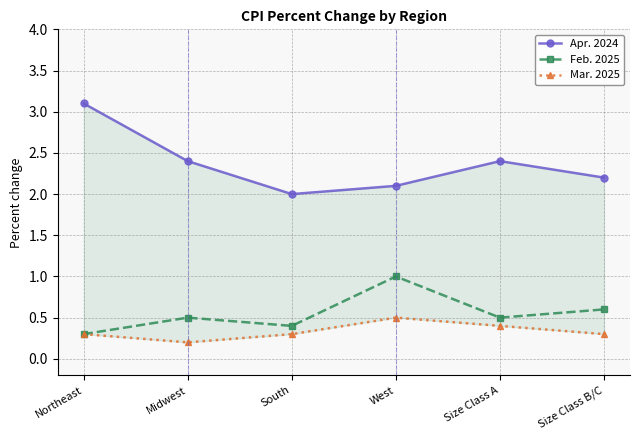

At how many categories does at least one series exceed 2?

5